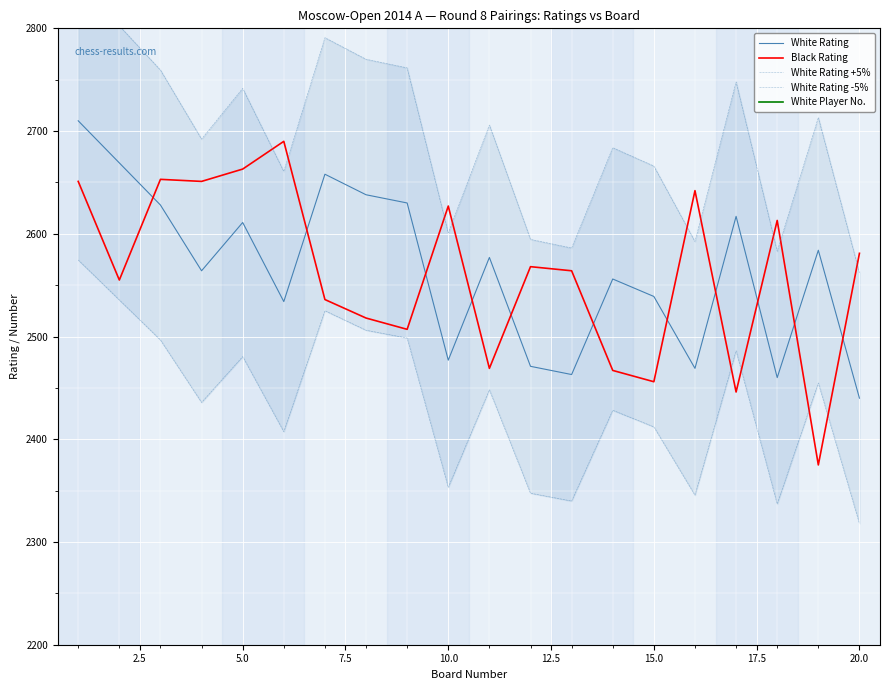

How many times do Black Rating and White Rating -5% cross each other?

4